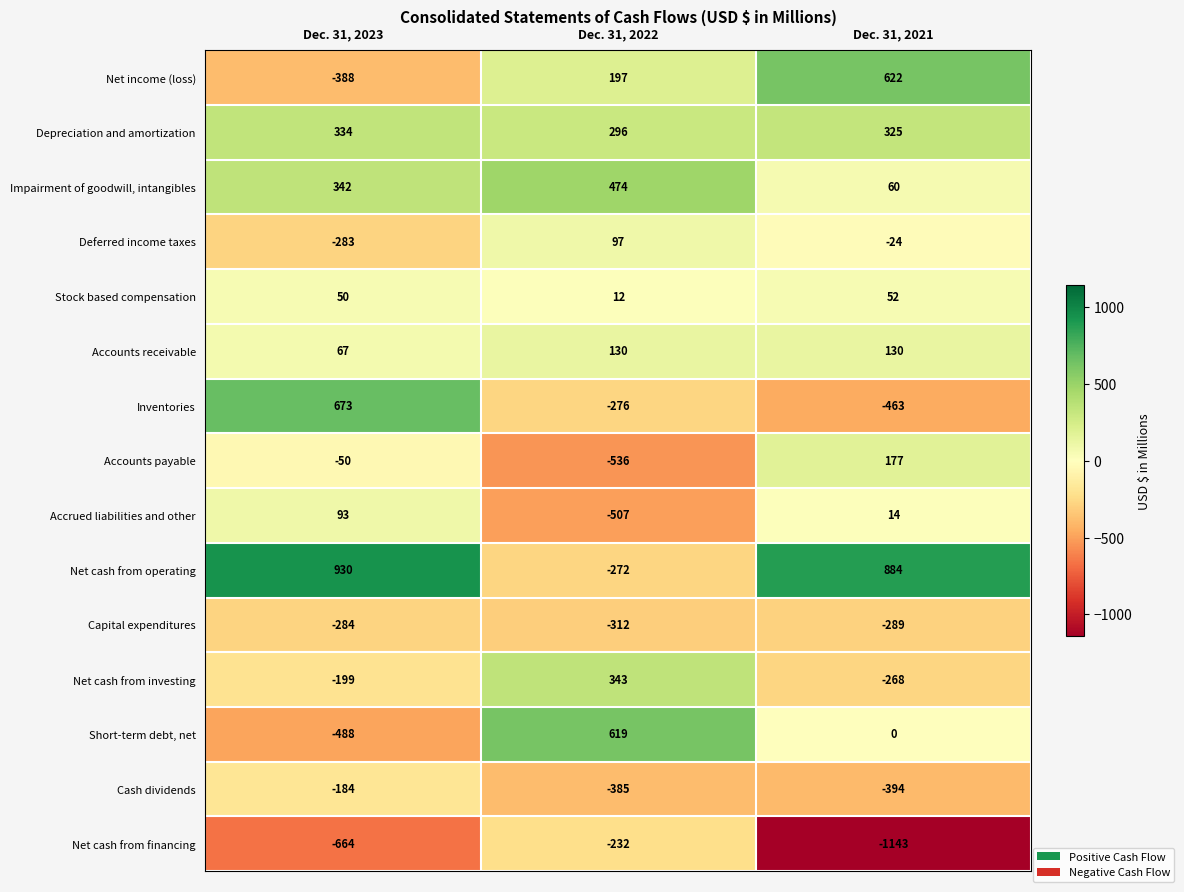

What is the sum of all Net cash from investing values?

-124